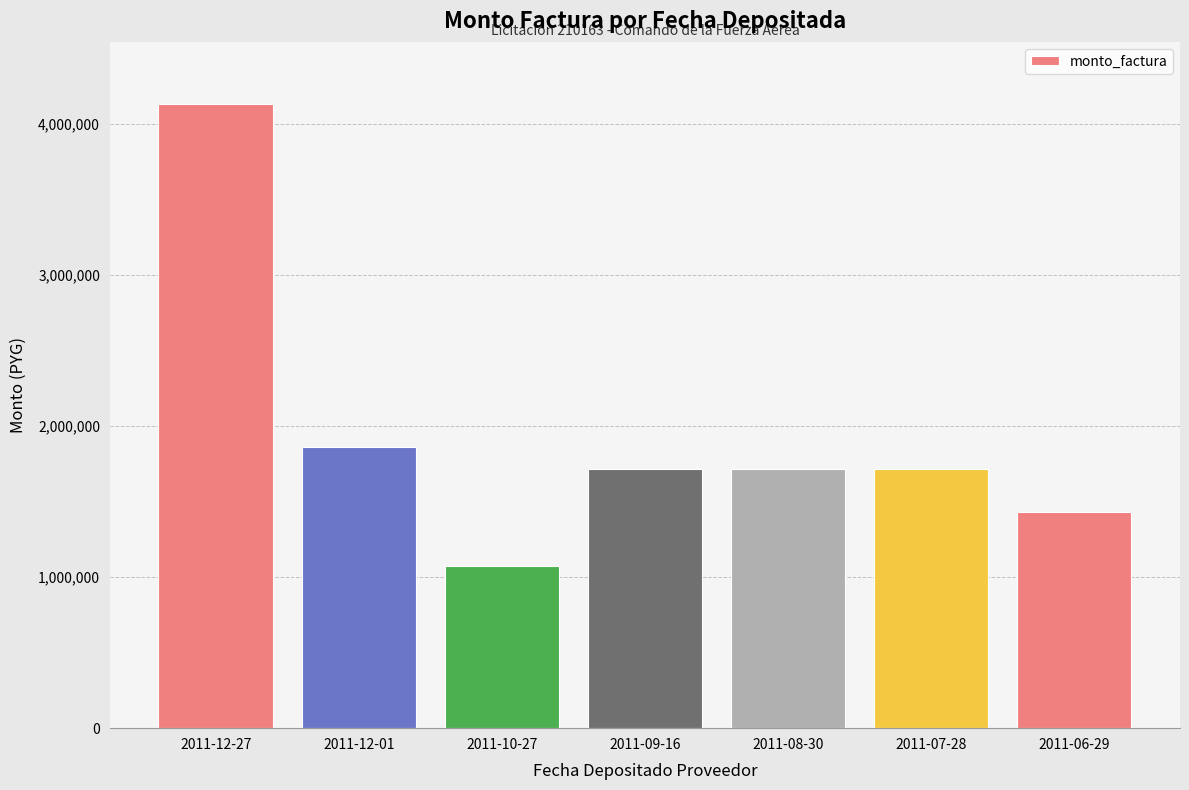

Which has a higher value, 2011-10-27 or 2011-09-16?

2011-09-16